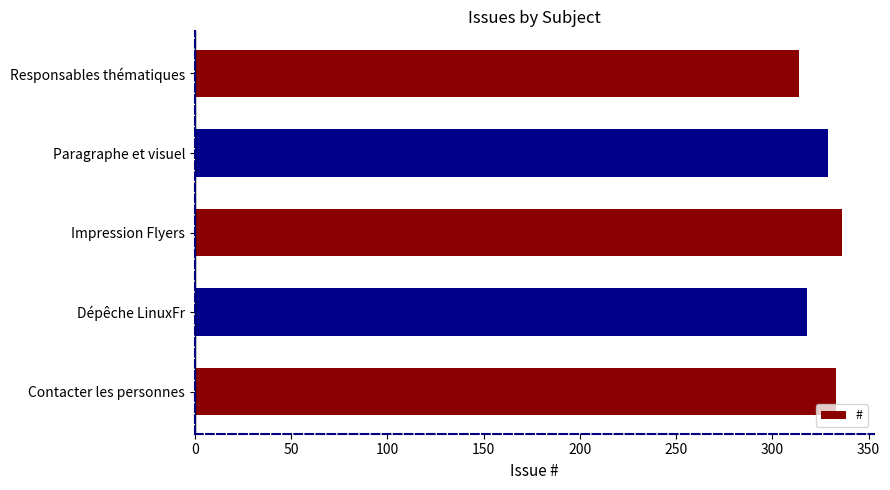

What is the average value?

326